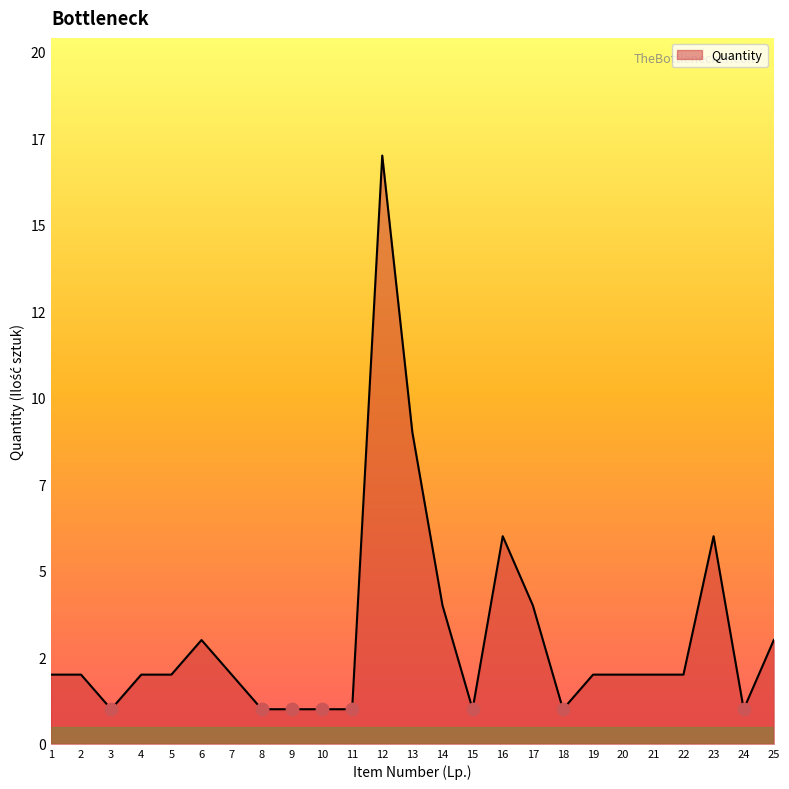

Between 25 and 8, which is larger?

25